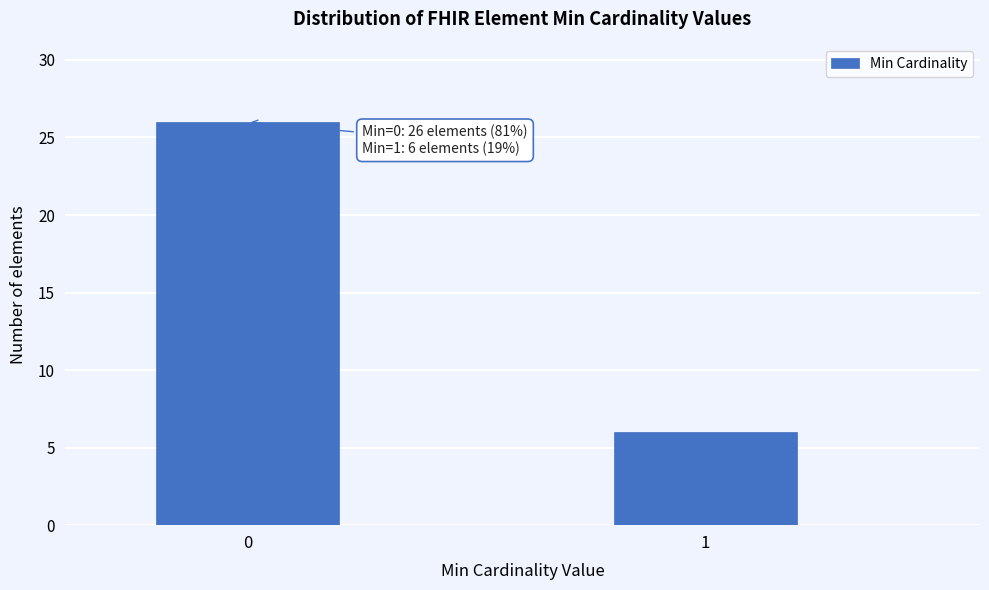

Reading left to right, extract all data points from this chart.

0=26	1=6